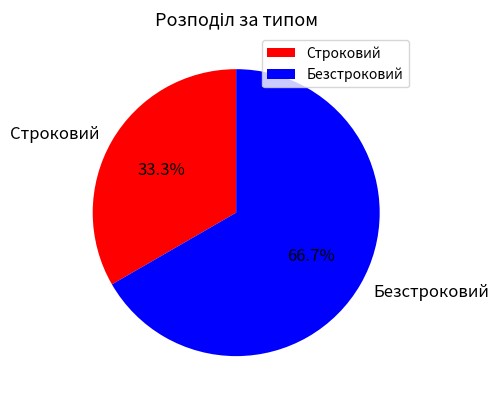

Between Строковий and Безстроковий, which is larger?

Безстроковий